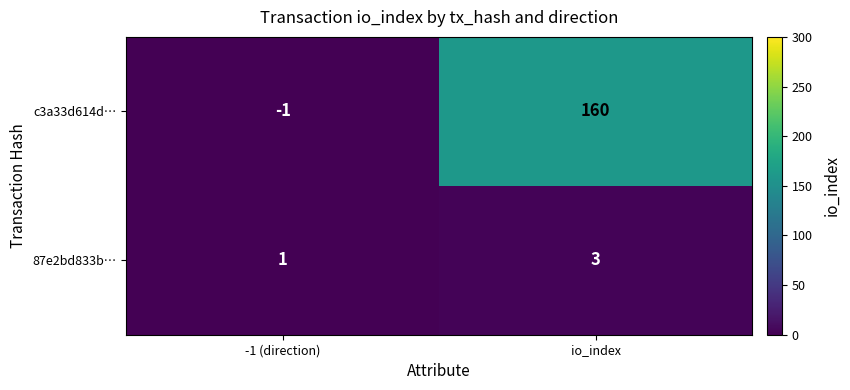

At which label is c3a33d614d… closest to 79?

-1 (direction)